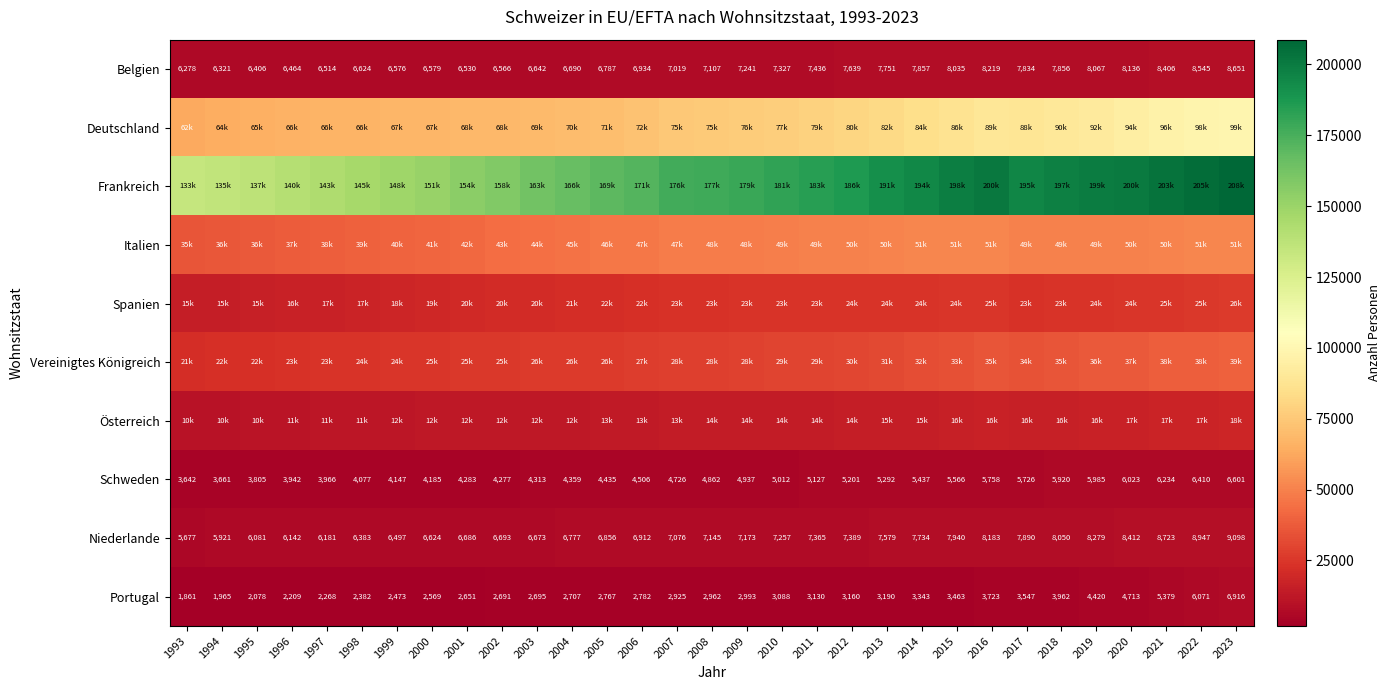

Rank the series by their maximum value, from highest to lowest.

Frankreich, Deutschland, Italien, Vereinigtes Königreich, Spanien, Österreich, Niederlande, Belgien, Portugal, Schweden